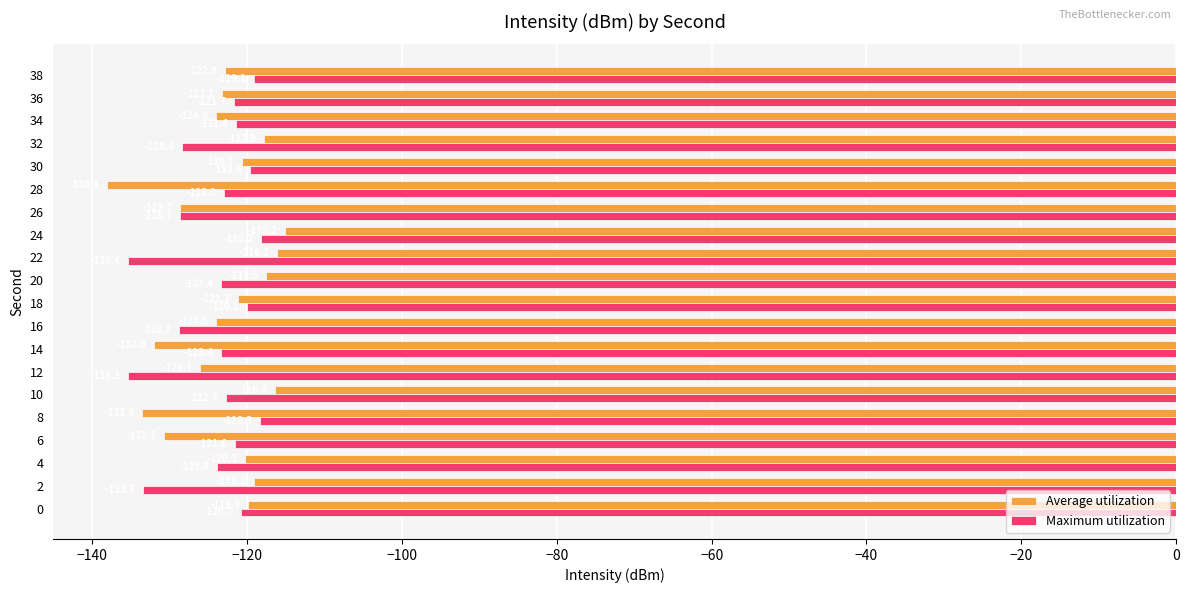

Which category has the lowest value in the Average utilization series?

28